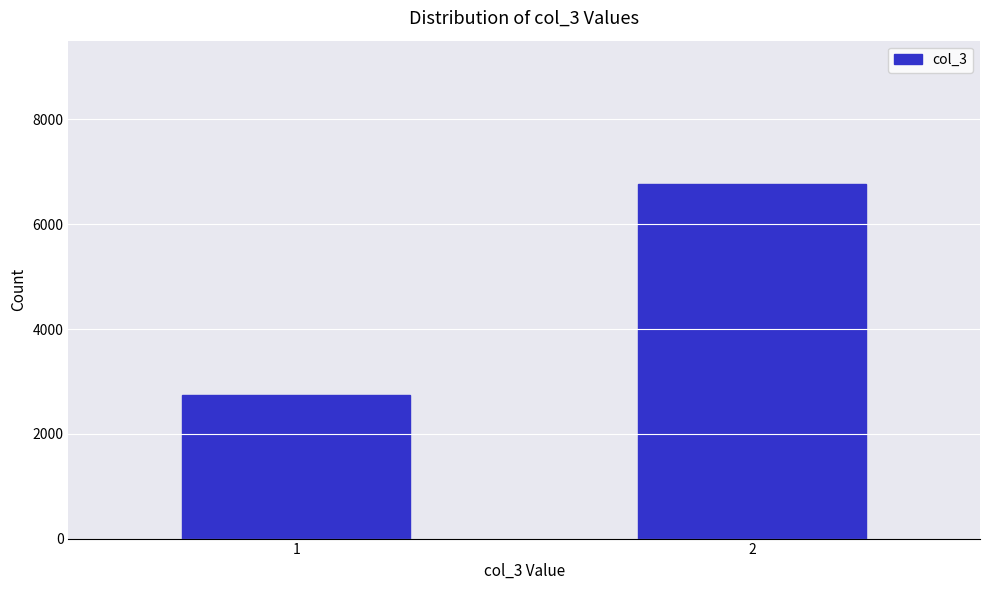

Reading left to right, what are all the values shown in this chart?

2732	6772